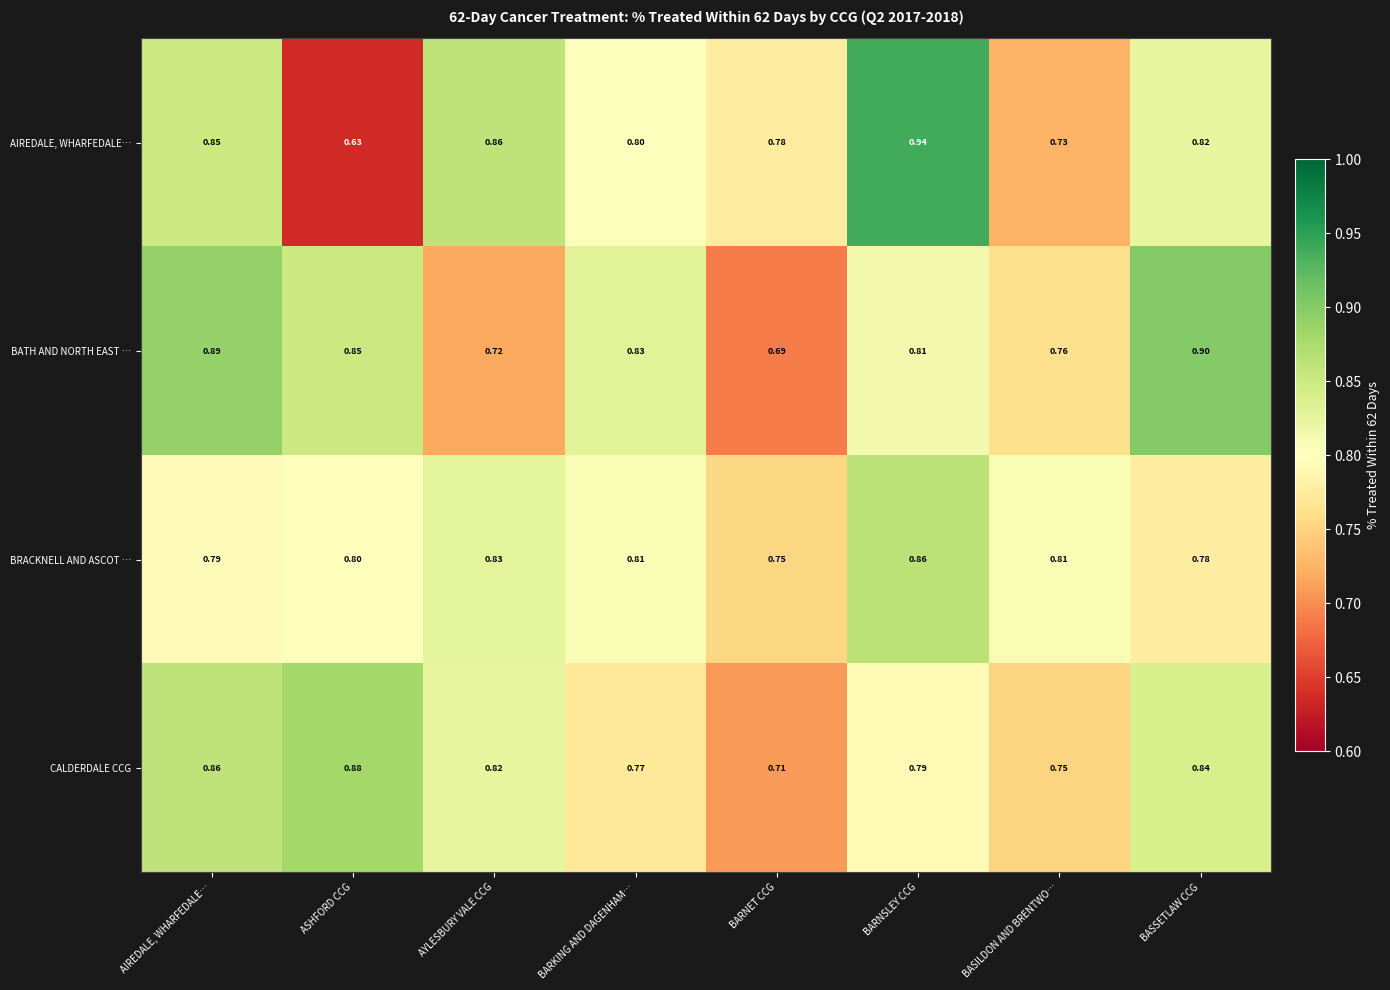

How many distinct data groups are displayed?

4